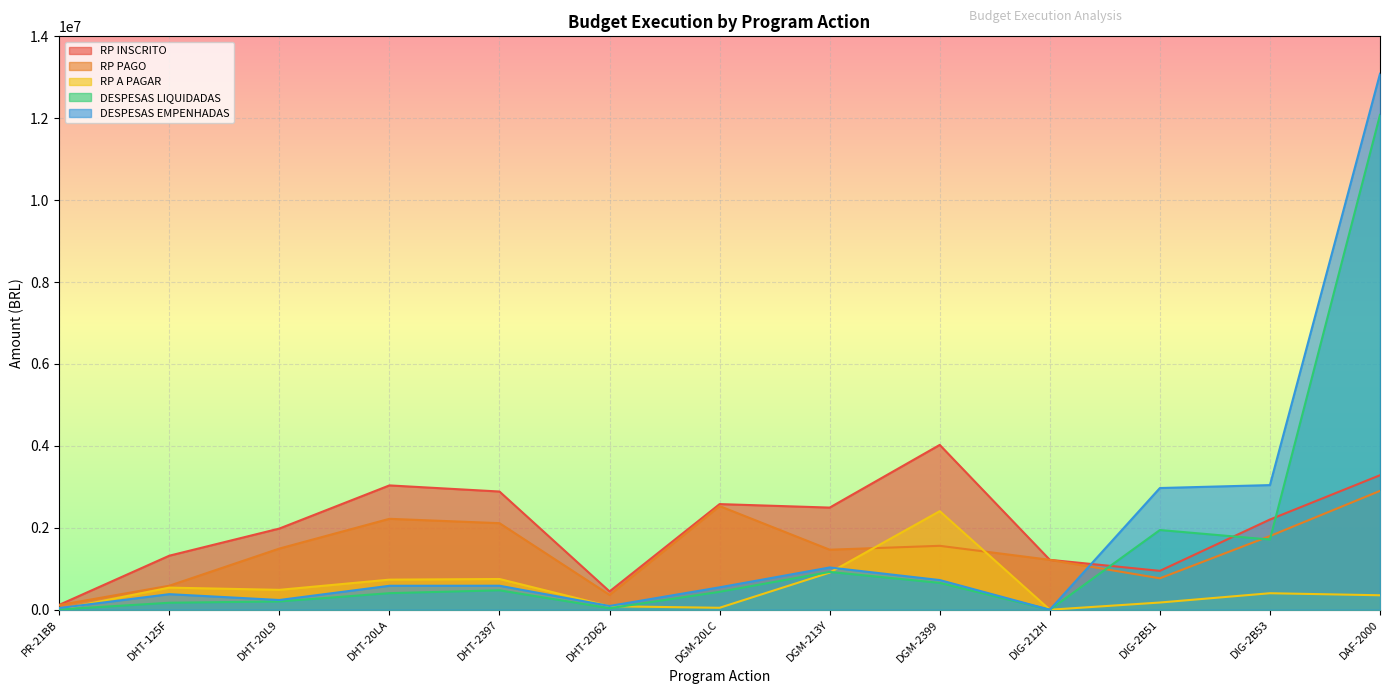

List the labels in order of DESPESAS EMPENHADAS value, largest first.

DAF-2000, DIG-2B53, DIG-2B51, DGM-213Y, DGM-2399, DHT-2397, DHT-20LA, DGM-20LC, DHT-125F, DHT-20L9, DHT-2D62, PR-21BB, DIG-212H